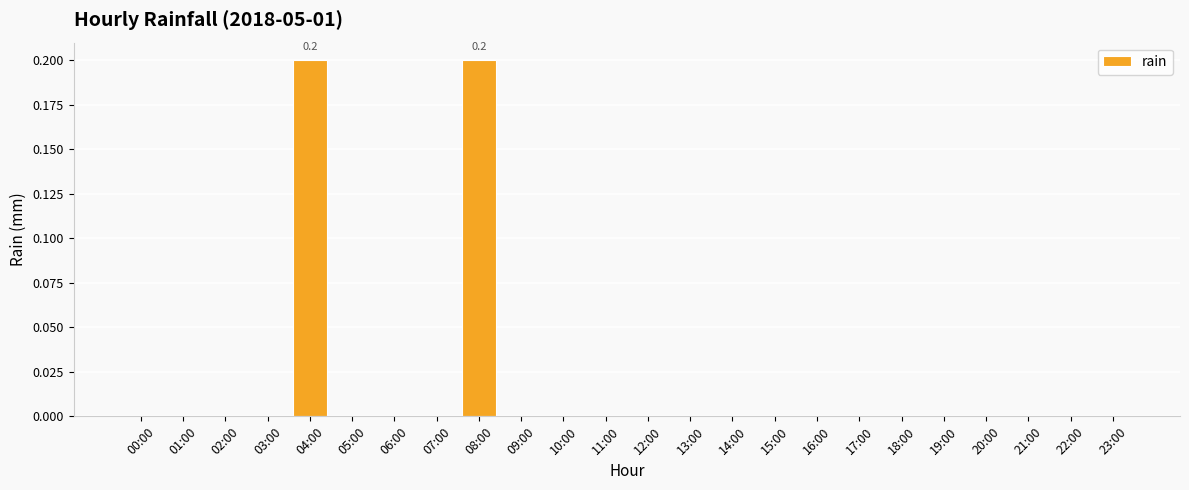

What is the sum of all values?

0.4